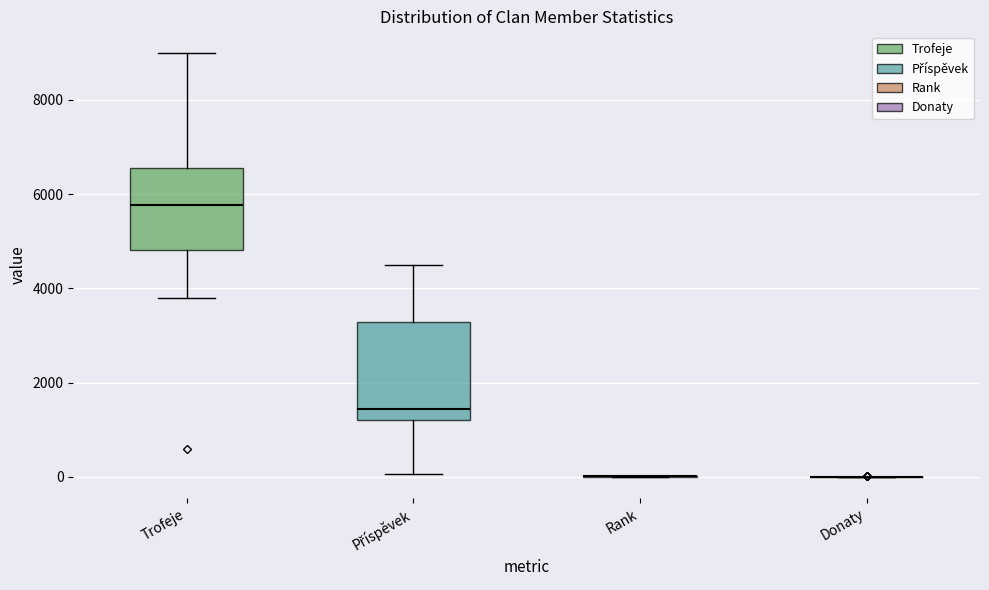

Where does the upper whisker of the box for Příspěvek end on the y-axis? The values are not printed on the chart, so give them approximately, as read against the axis.

4600